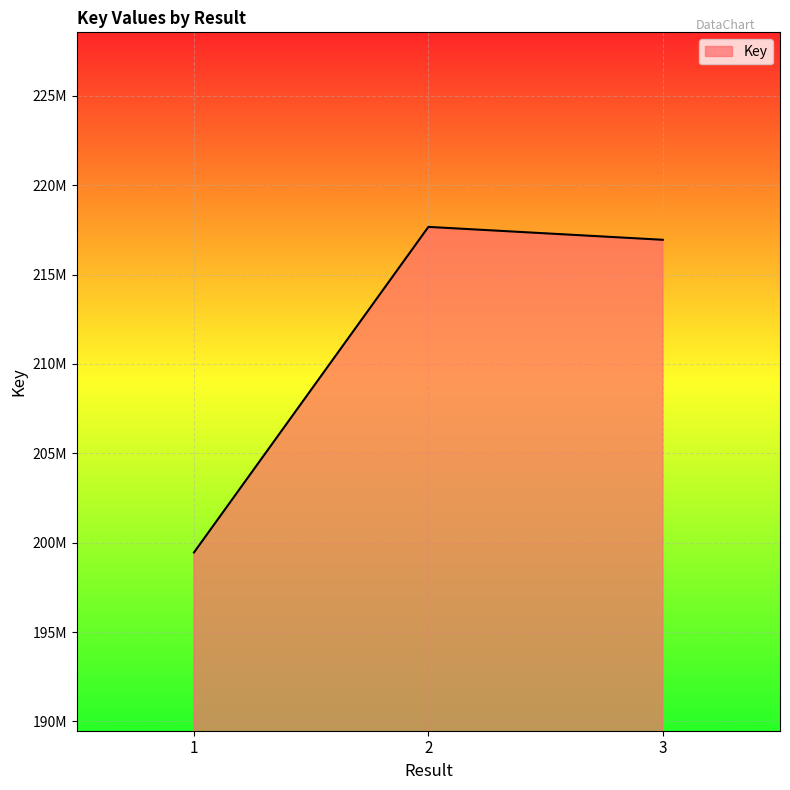

Is this an area chart (filled region under the line)?

Yes